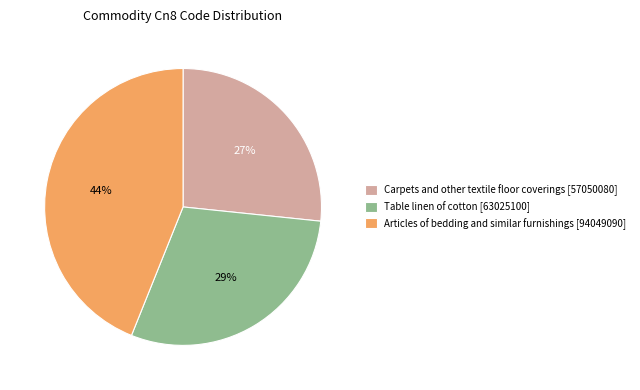

Rank the categories by value from lowest to highest.

Carpets and other textile floor coverings, Table linen of cotton, Articles of bedding and similar furnishings